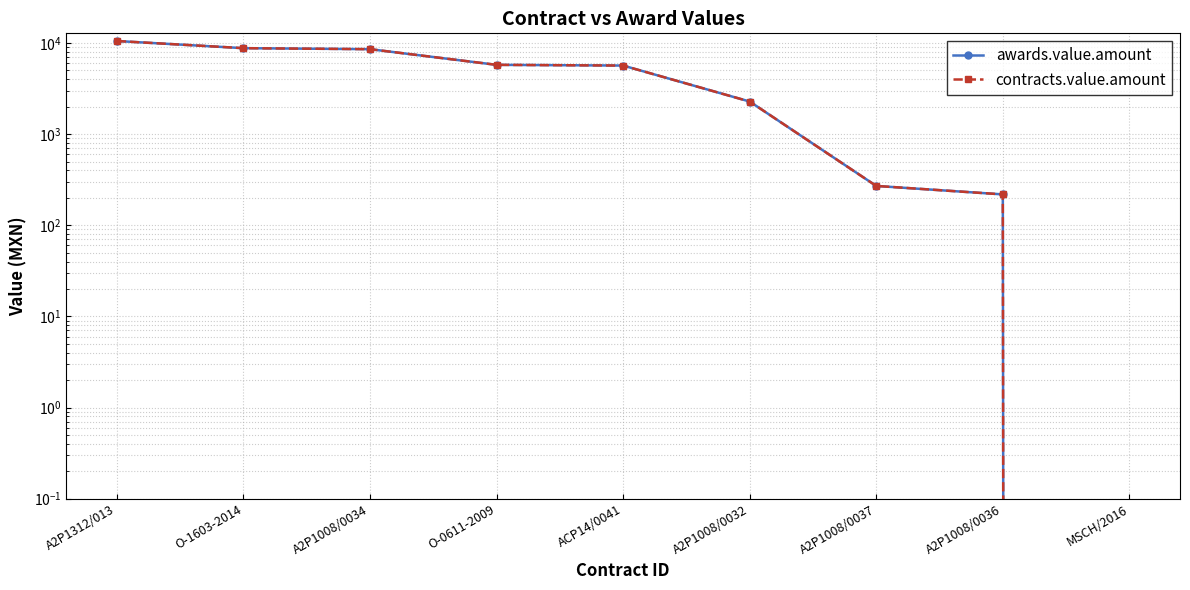

What is the difference between the contracts.value.amount values at A2P1008/0037 and O-0611-2009?

5484.8